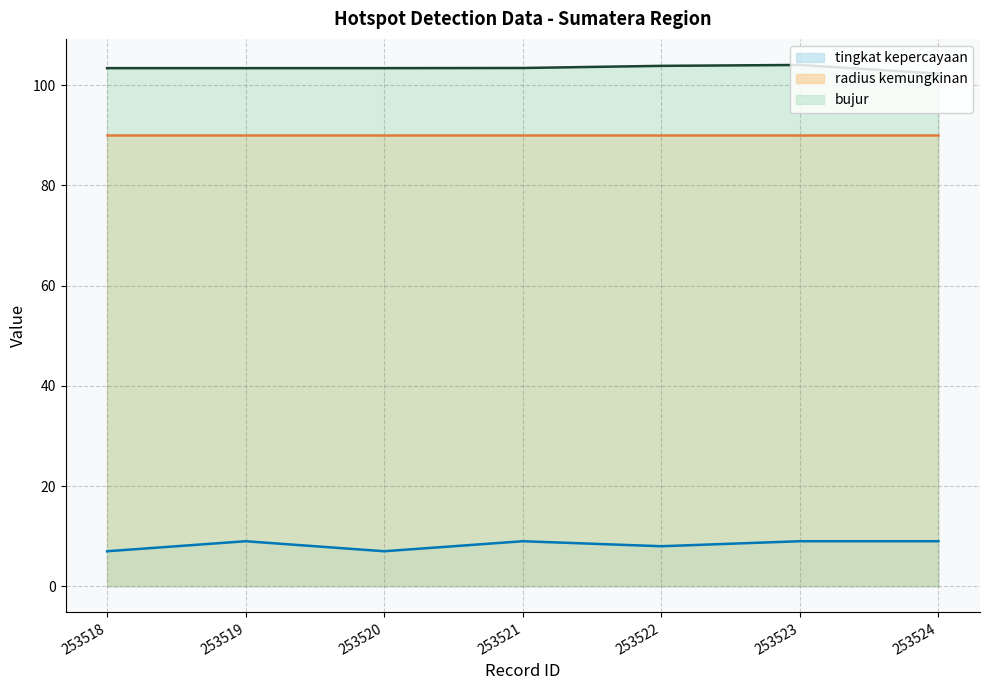

How many interior local peaks does the bujur series have?

1